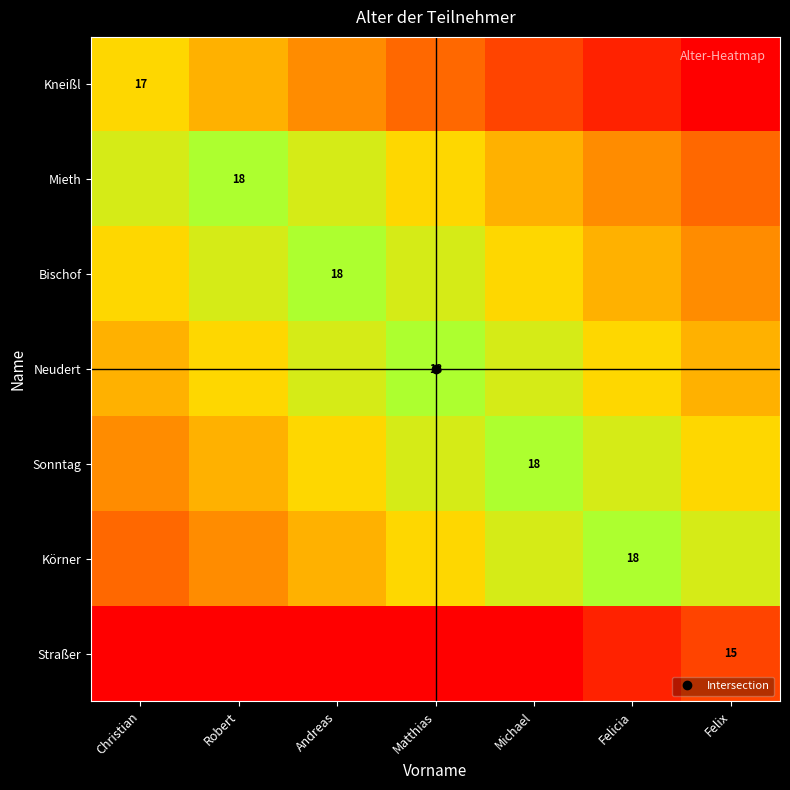

What is the difference between the maximum and minimum values in the Kneißl series?

3.0